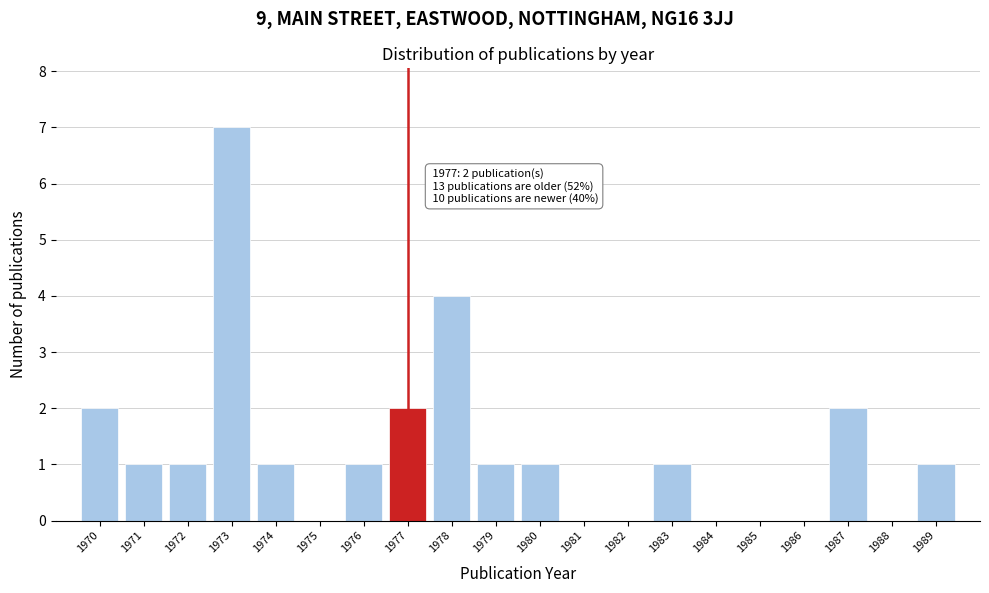

Over which range of the x-axis is the bar tallest?

1972.5 to 1973.5